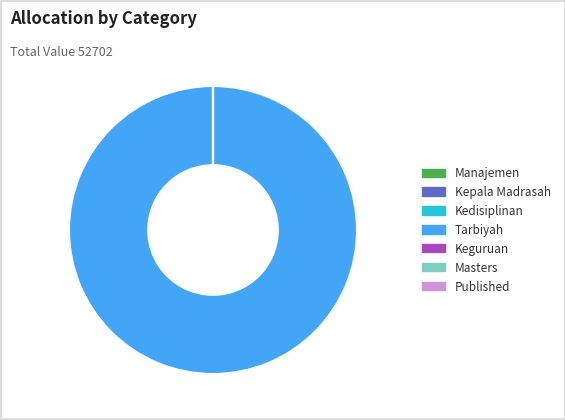

Which slice is the largest?

Tarbiyah